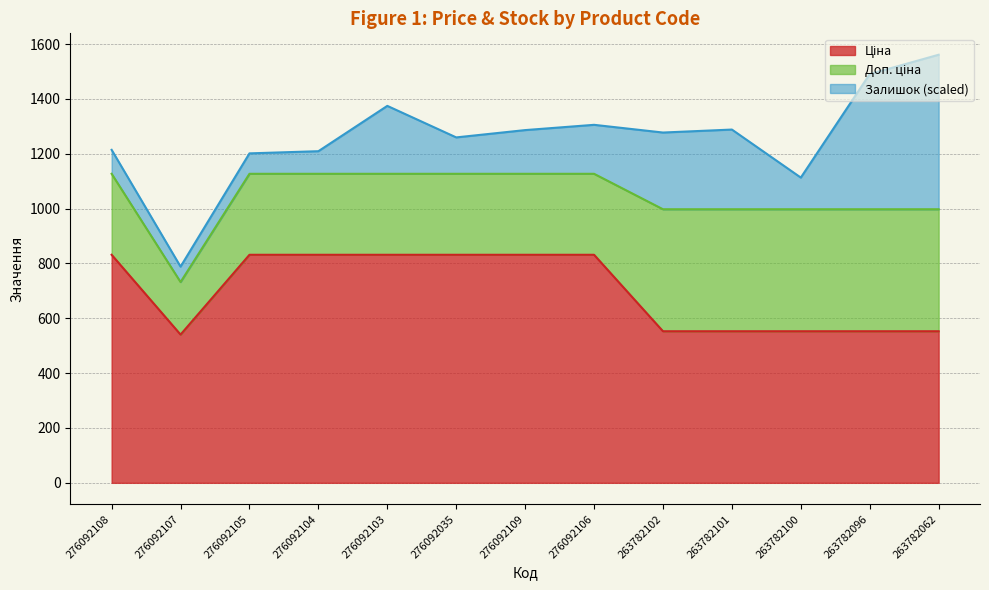

True or false: Ціна has more than 0 points higher than both neighbors.

False